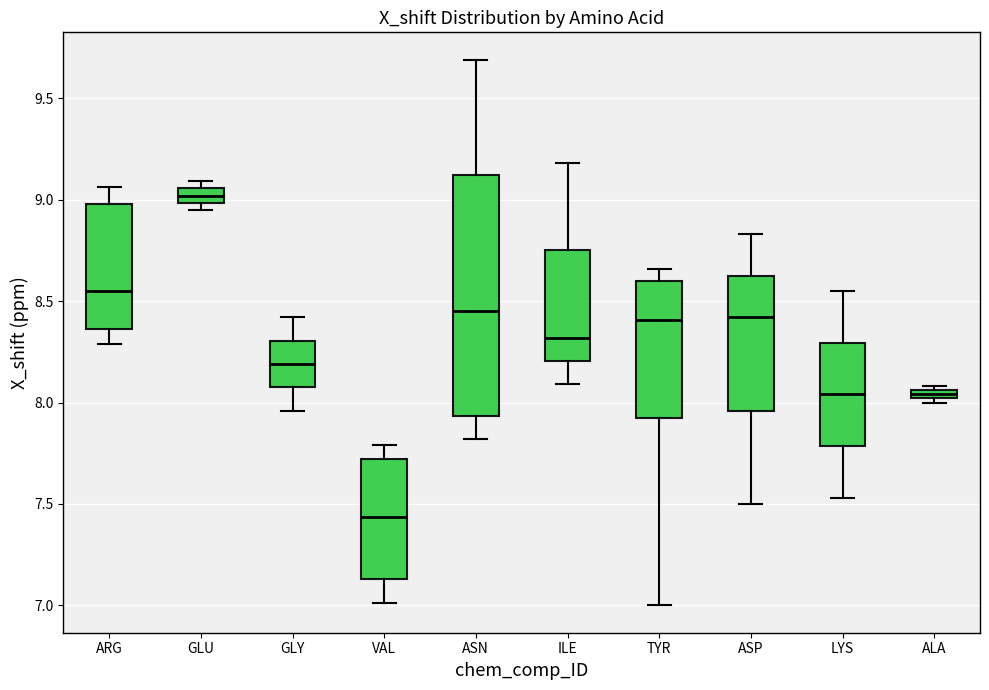

Which box has the highest median line?

GLU